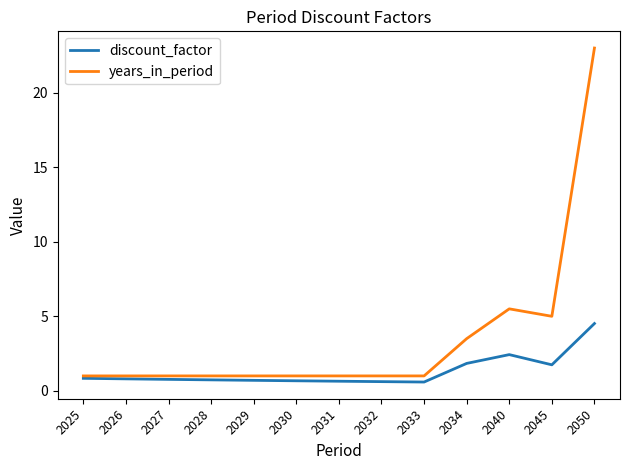

What are all the series names shown in the legend?

discount_factor, years_in_period